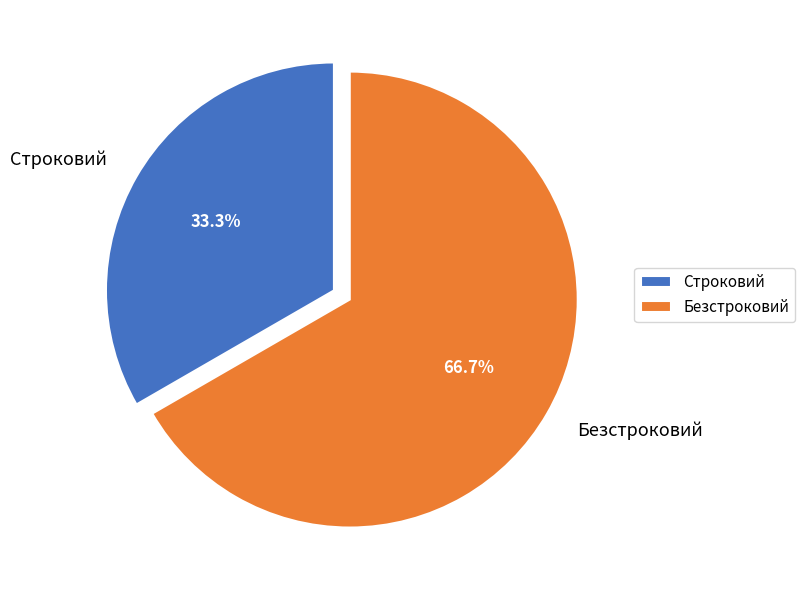

Is it true that Строковий is 40% of the pie?

False